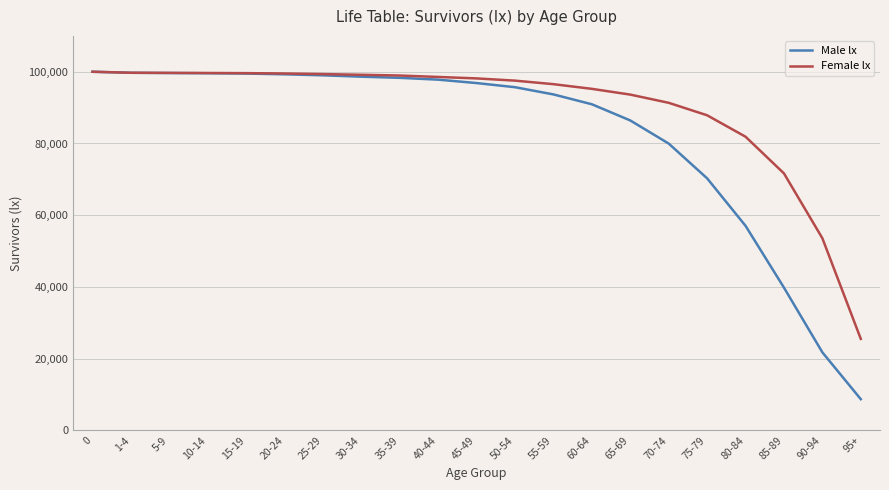

What is the difference between the maximum and second lowest values in the Male lx series?

78235